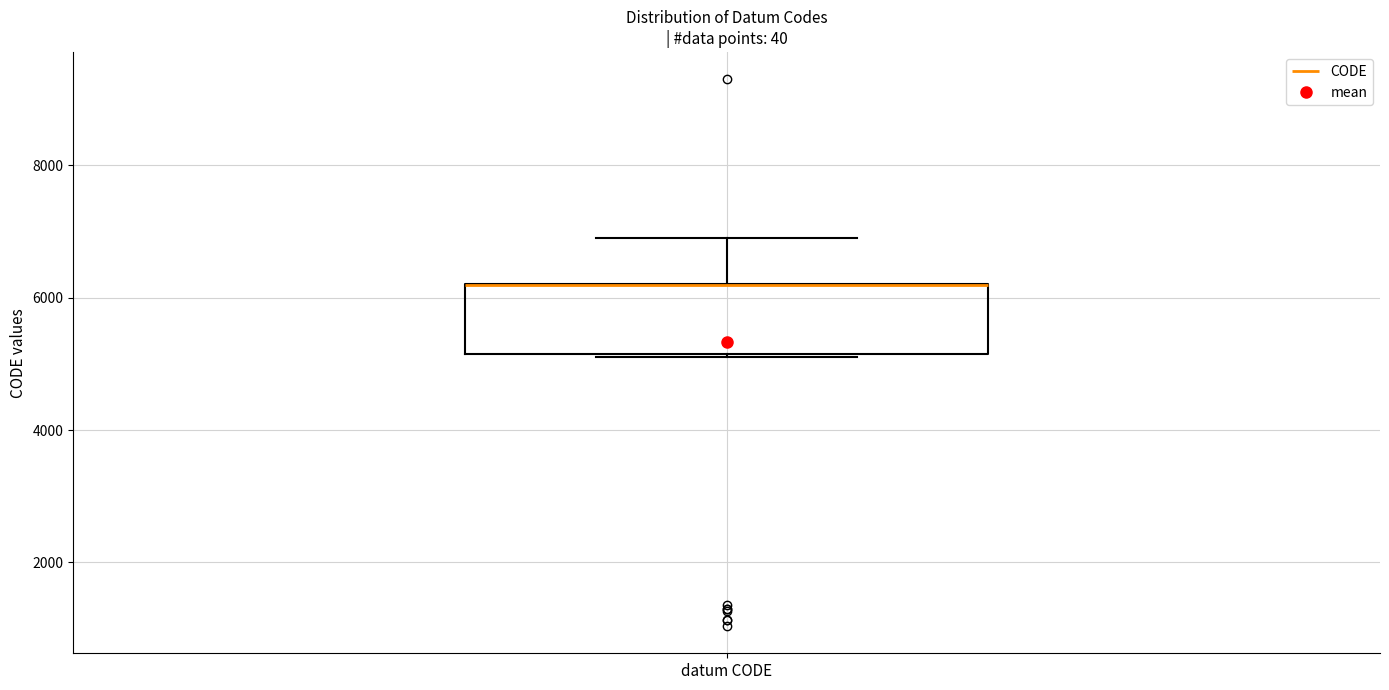

Where is the upper edge of the box for datum CODE on the y-axis? The values are not printed on the chart, so give them approximately, as read against the axis.

6200